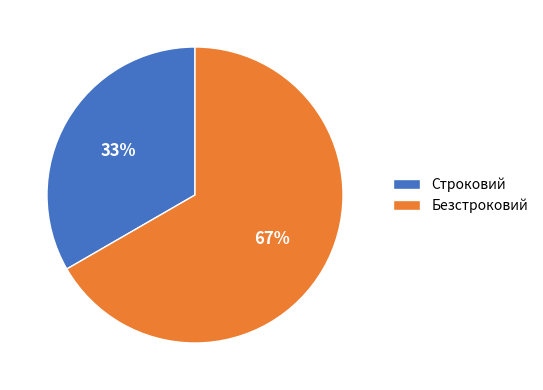

To the nearest percent, what portion does Строковий represent?

33%